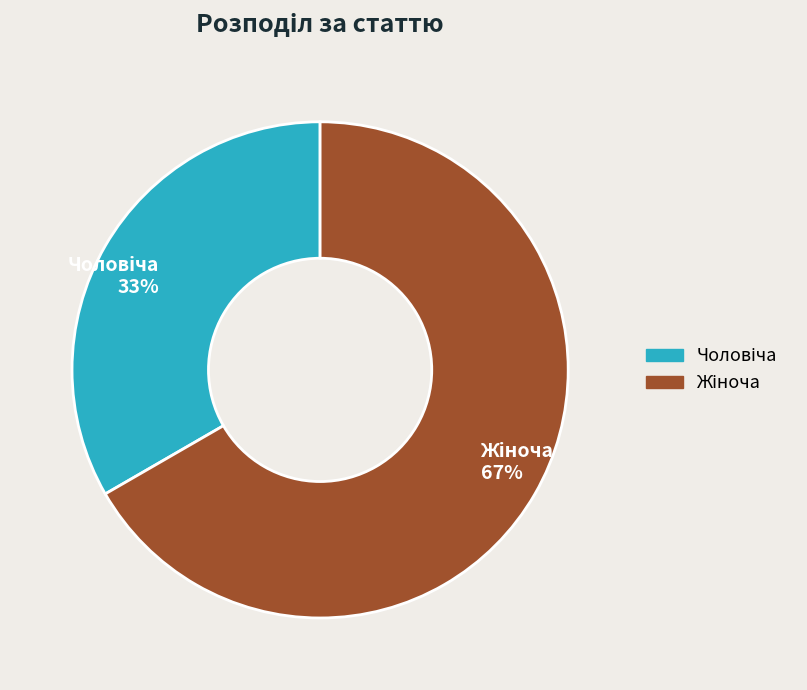

To the nearest percent, what is the average slice percentage?

50%